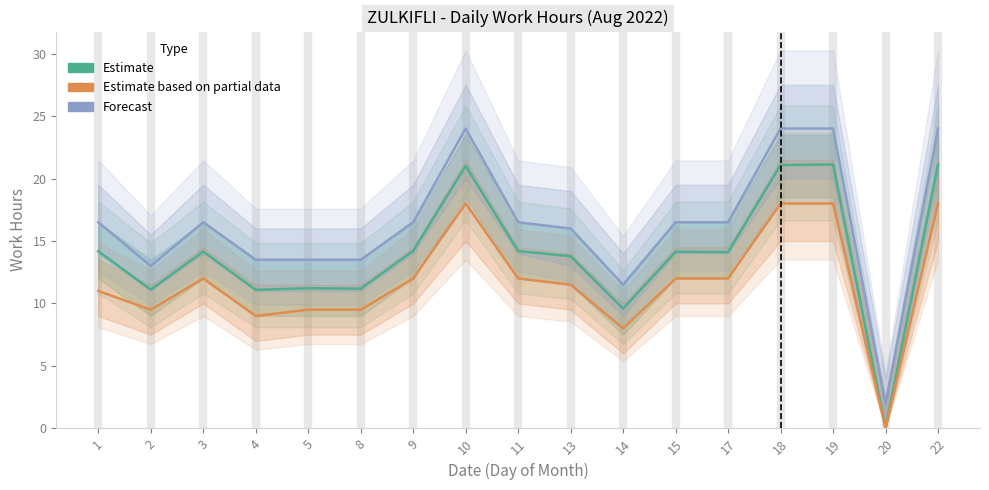

The value of Forecast at 22 is 13.4. True or false?

False